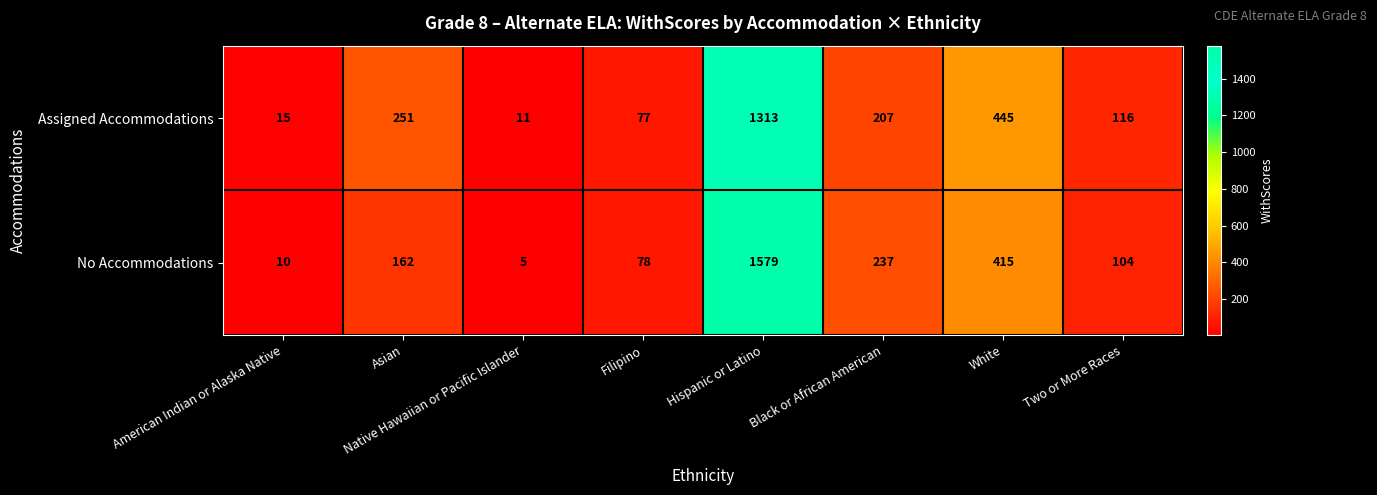

What is the difference between the highest and lowest values at White?

30